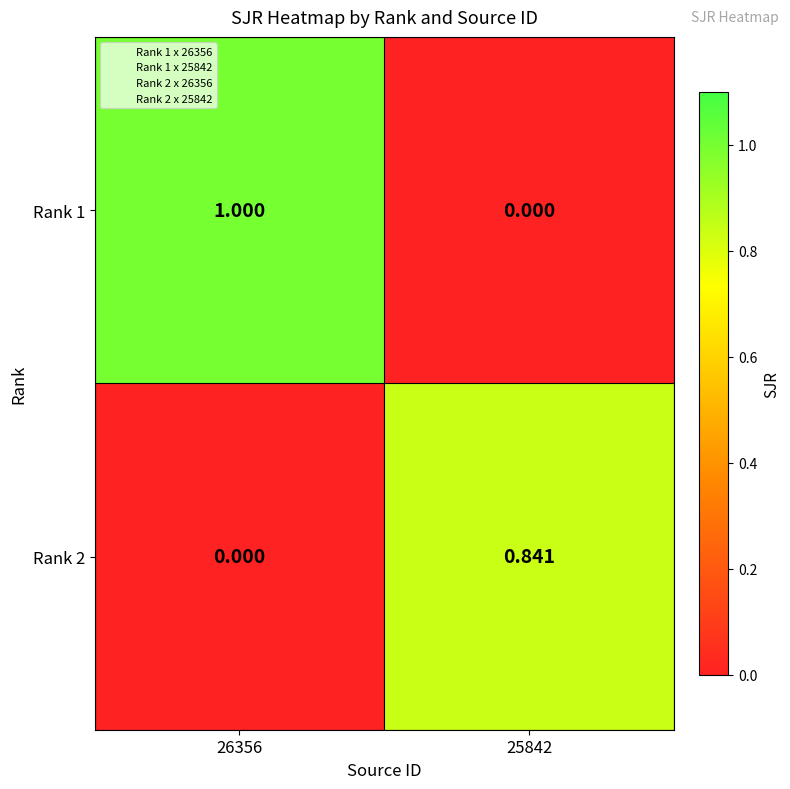

Is the value of Rank 2 at 25842 greater than the value of Rank 1 at 25842?

Yes